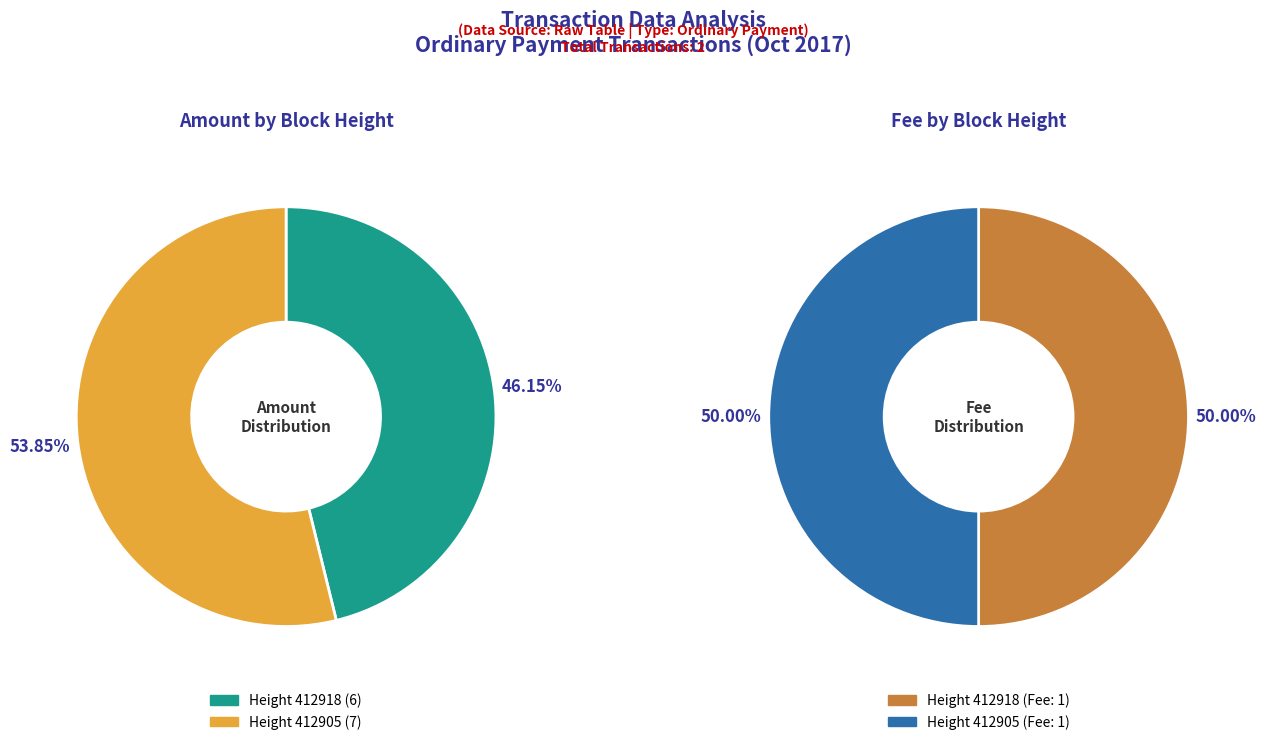

Rank the categories by value from highest to lowest.

412905, 412918